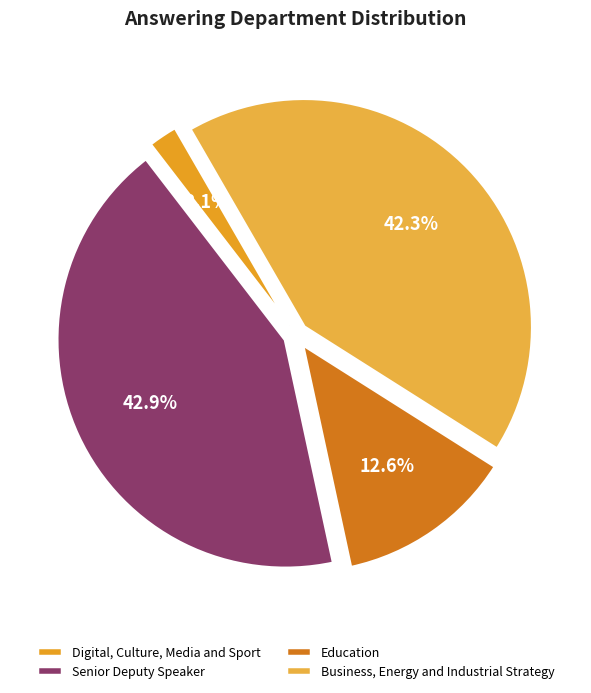

Which has a higher value, Business, Energy and Industrial Strategy or Senior Deputy Speaker?

Senior Deputy Speaker